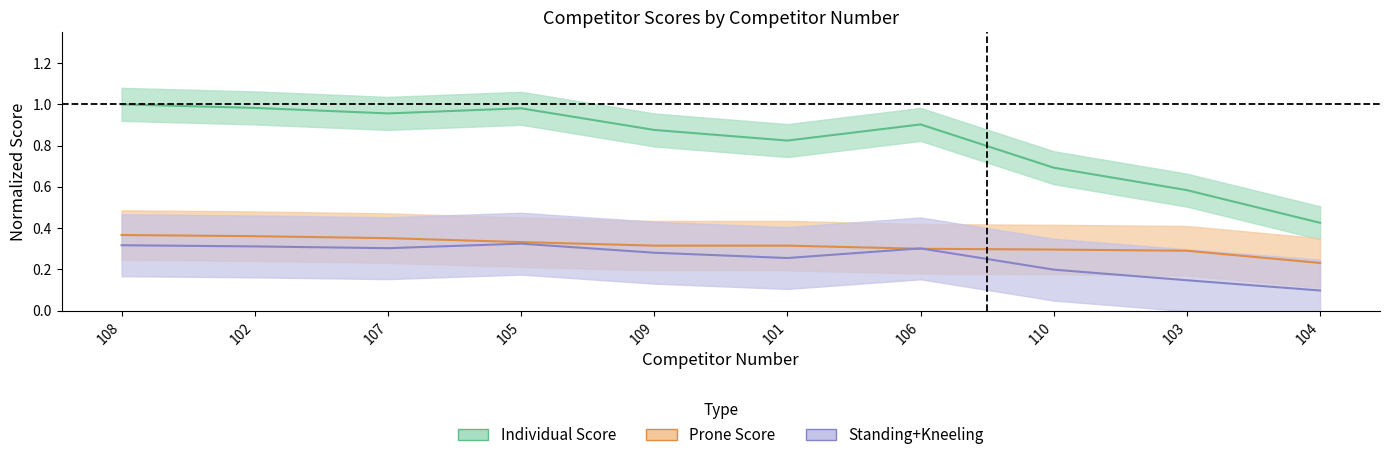

Which series has the widest spread of values?

Individual Score